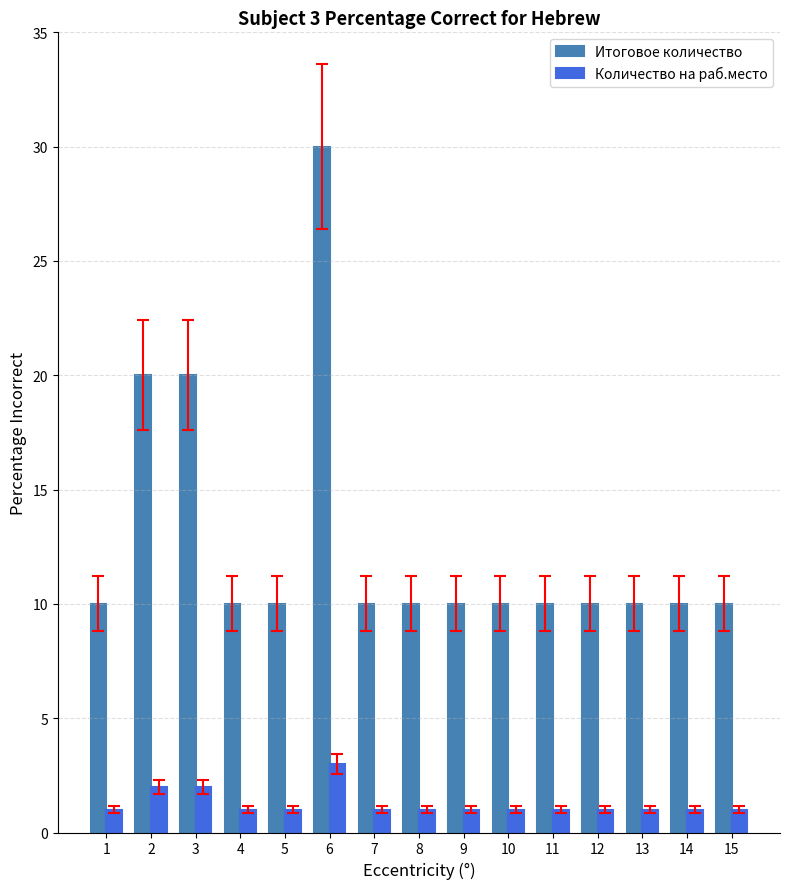

What is the minimum value shown in the chart?

1